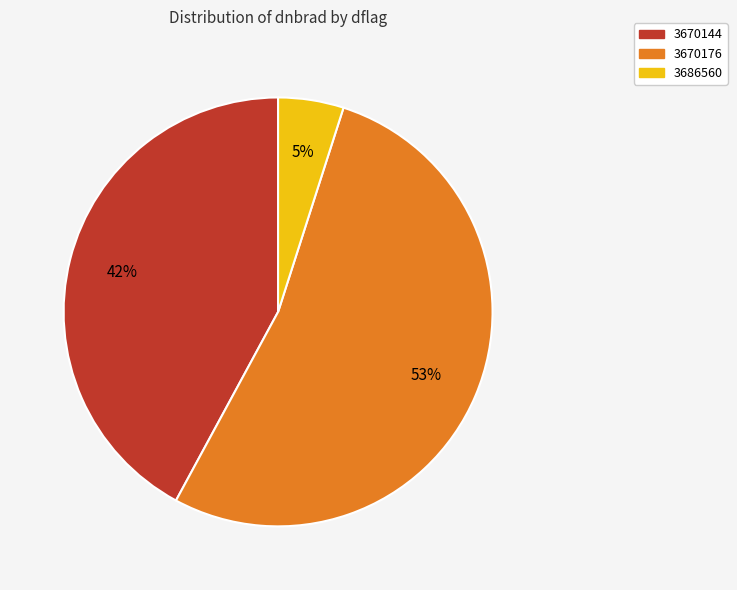

Is there any slice that represents more than half of the pie?

Yes